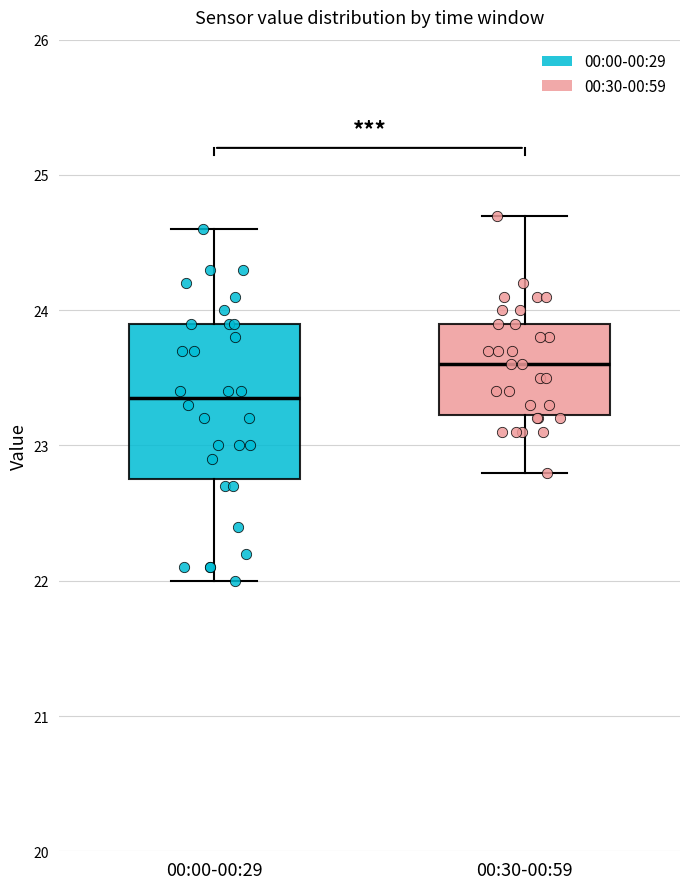

Comparing the boxes themselves (not the whiskers), which one is the tallest?

00:00-00:29